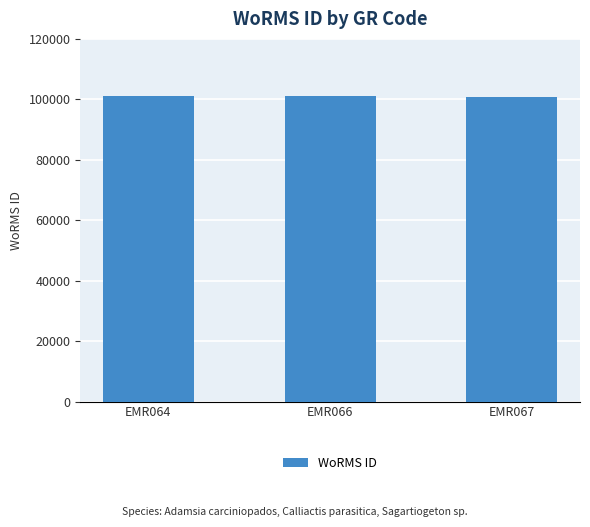

What is the minimum value shown in the chart?

100777